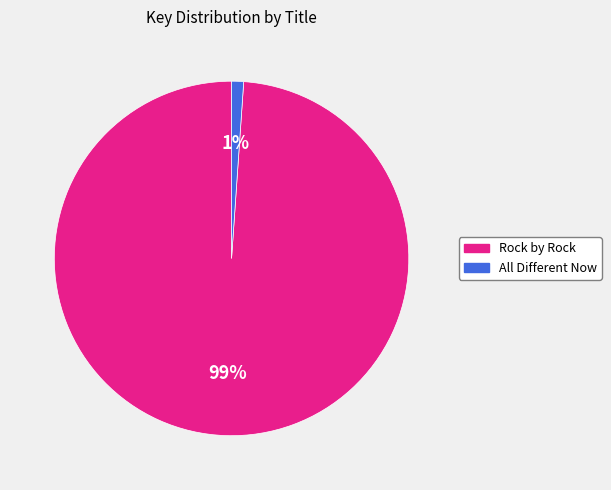

Between All Different Now and Rock by Rock, which is larger?

Rock by Rock